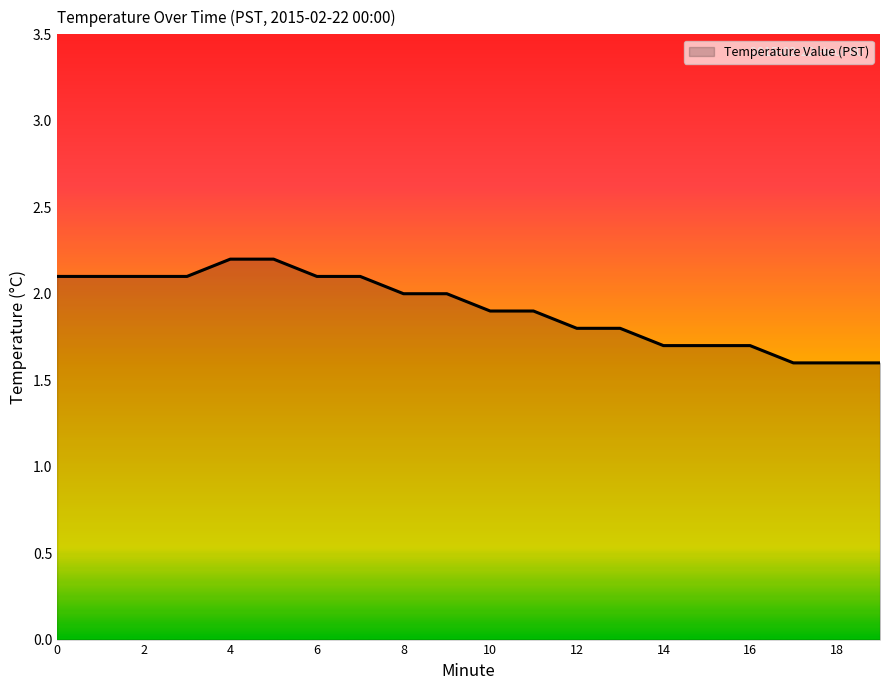

What is the difference between the maximum and minimum values?

0.6